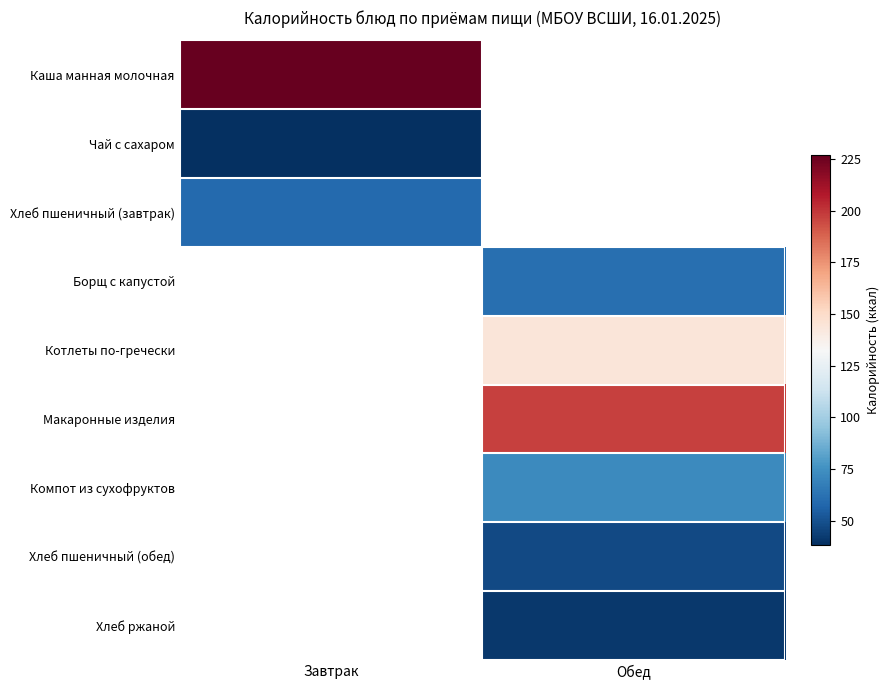

Is it true that Котлеты по-гречески equals 144.0 at Обед?

True